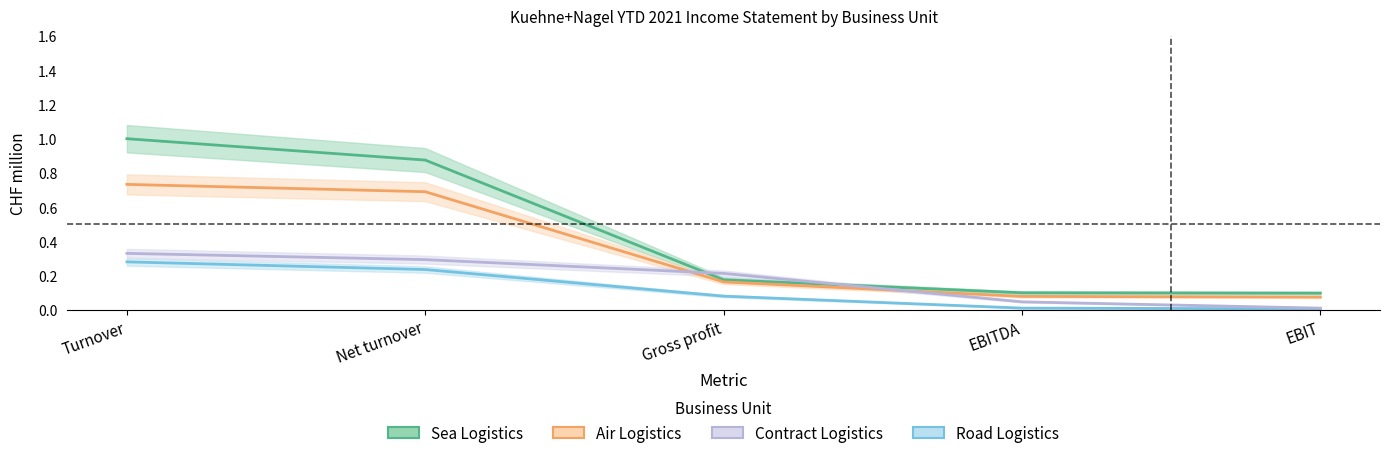

Which has a higher value, EBIT or Net turnover?

Net turnover